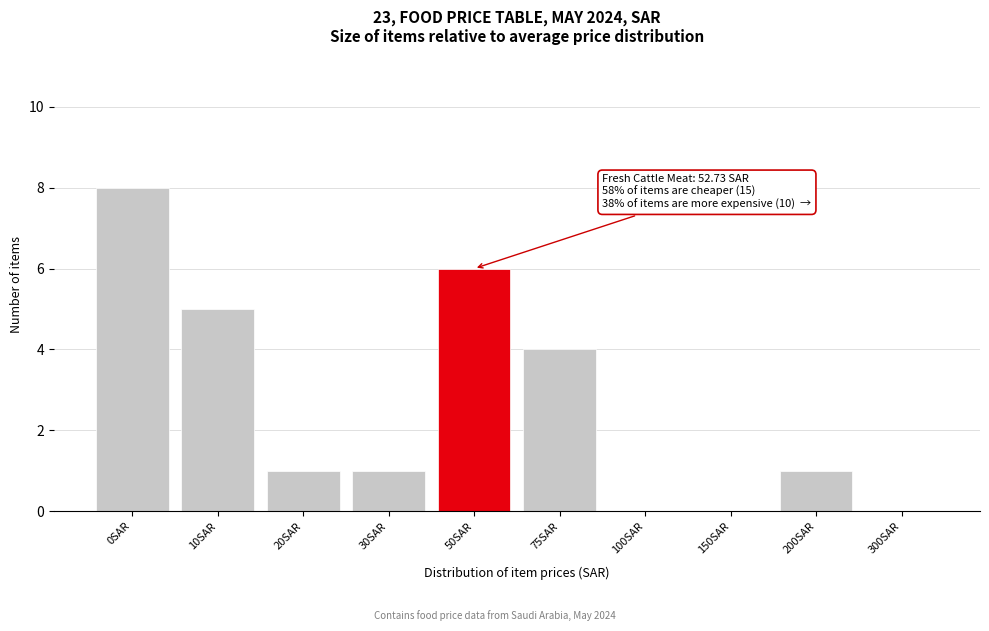

Reading right to left, extract all data points from this chart.

300SAR=0	200SAR=1	150SAR=0	100SAR=0	75SAR=4	50SAR=6	30SAR=1	20SAR=1	10SAR=5	0SAR=8